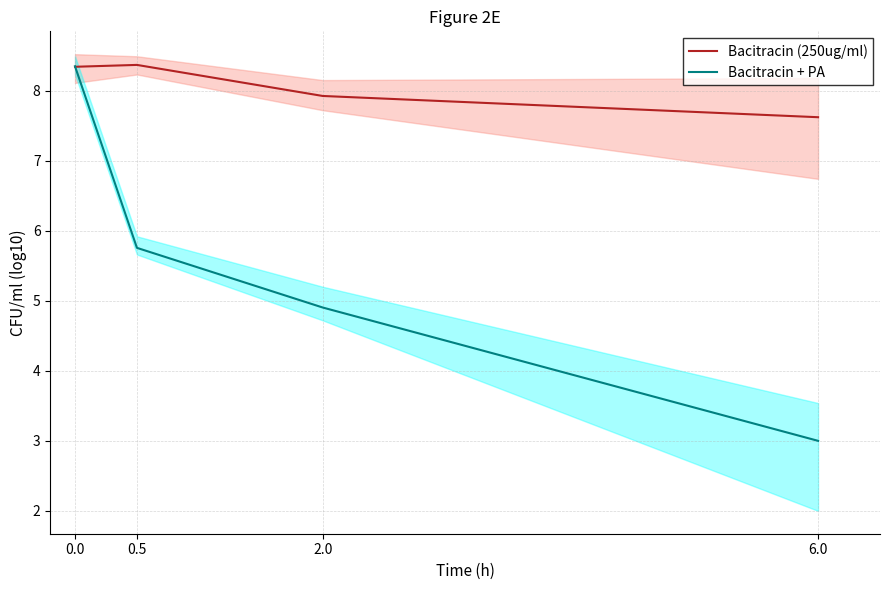

What are all the series names shown in the legend?

Bacitracin (250ug/ml), Bacitracin + PA